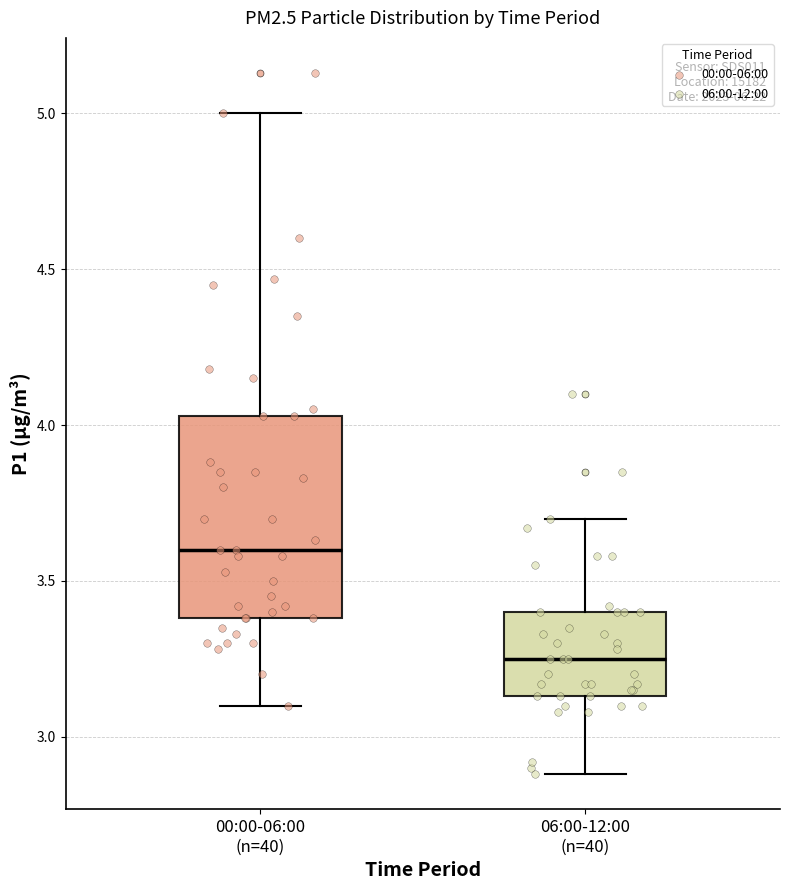

Reading left to right, read every box against the y-axis: the position of its median line, the range the box covers, and the ends of its whiskers. The values are not printed on the chart, so give them approximately, as read against the axis.

00:00-06:00 (n=40): median 3.60, box 3.40 to 4.05, whiskers 3.10 to 5.00
06:00-12:00 (n=40): median 3.25, box 3.15 to 3.40, whiskers 2.90 to 3.70